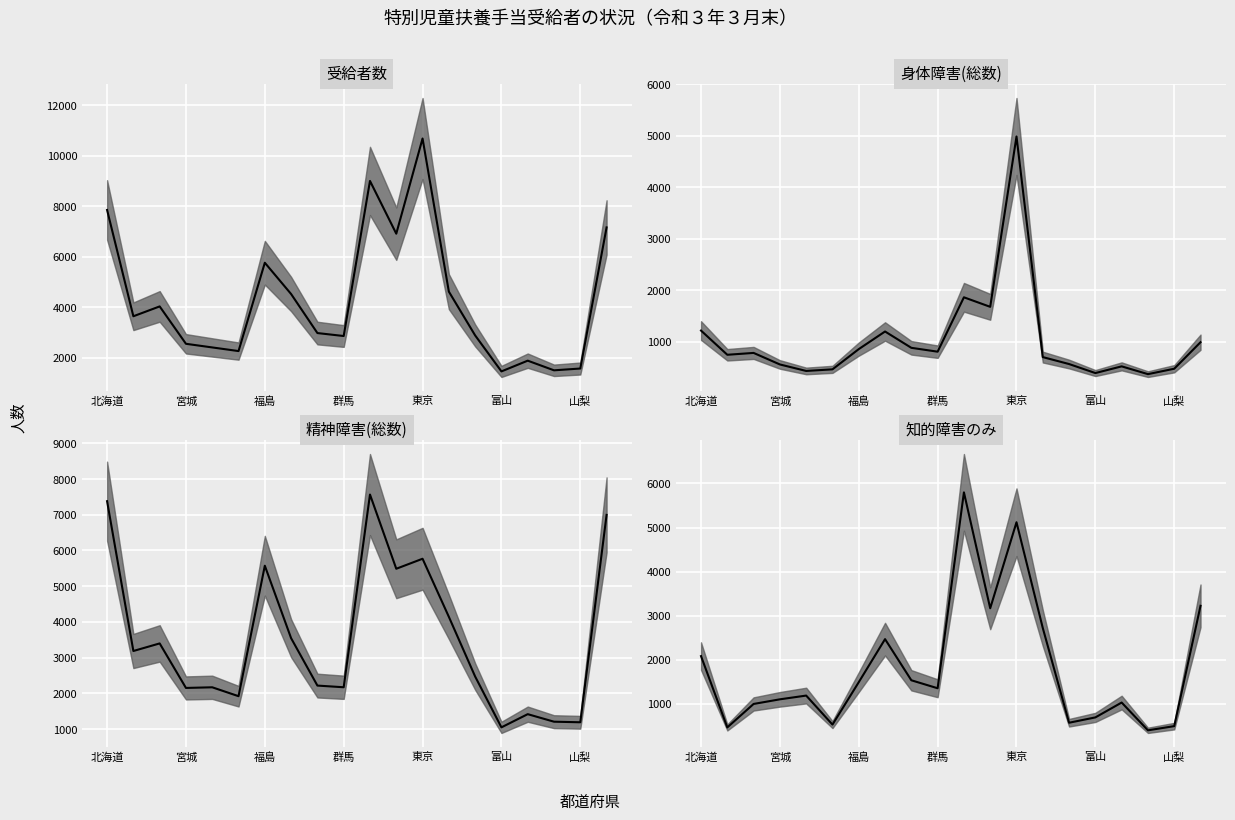

Does the chart display data point markers on the line(s)?

No